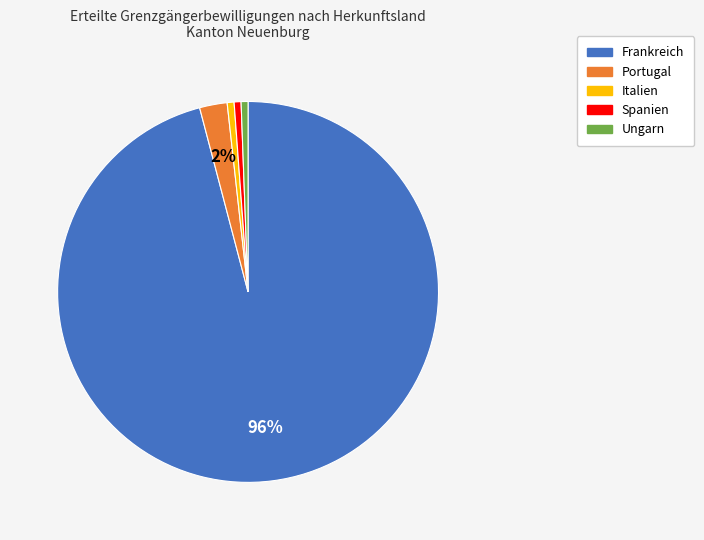

Is it true that Ungarn is 1% of the pie?

True